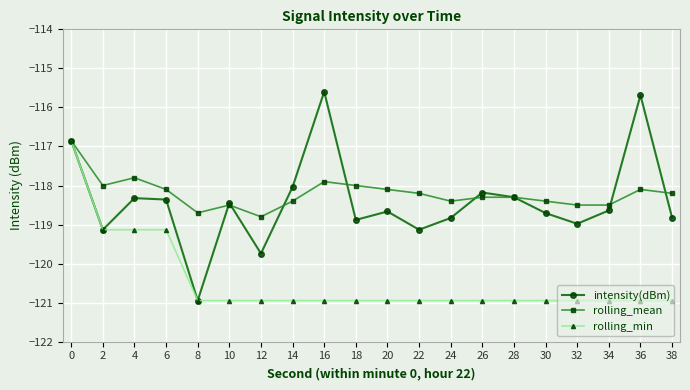

True or false: rolling_mean has more than 0 points higher than both neighbors.

True